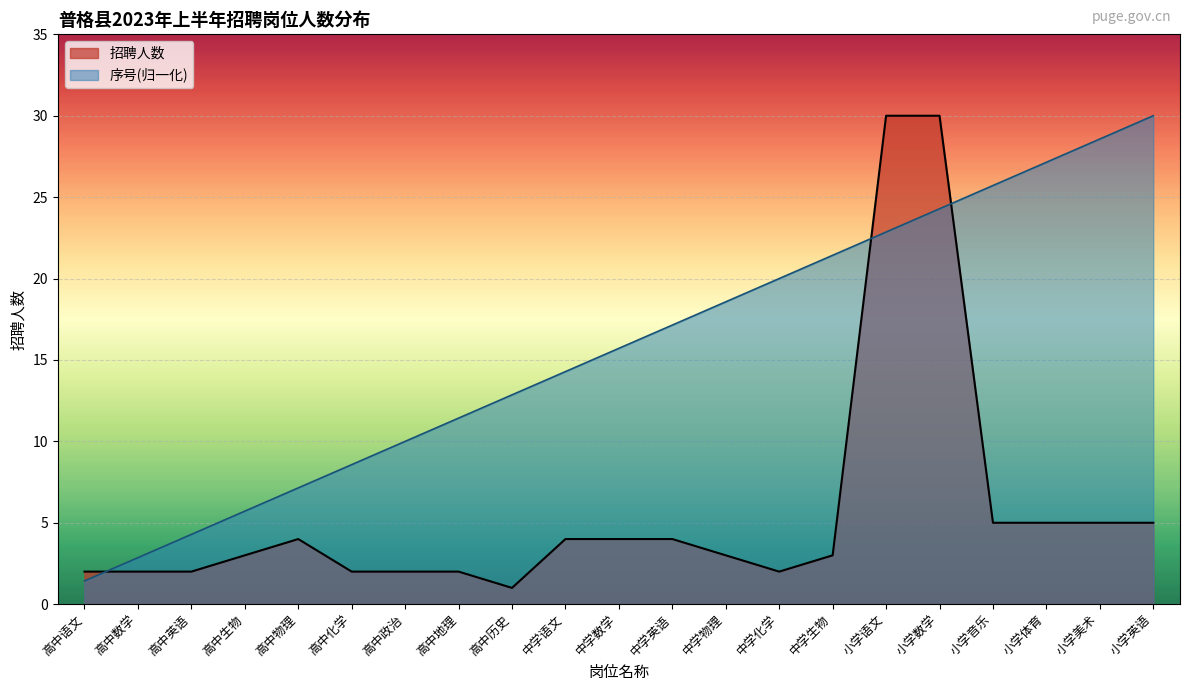

What is the difference between the highest and lowest values at 中学化学?

18.0